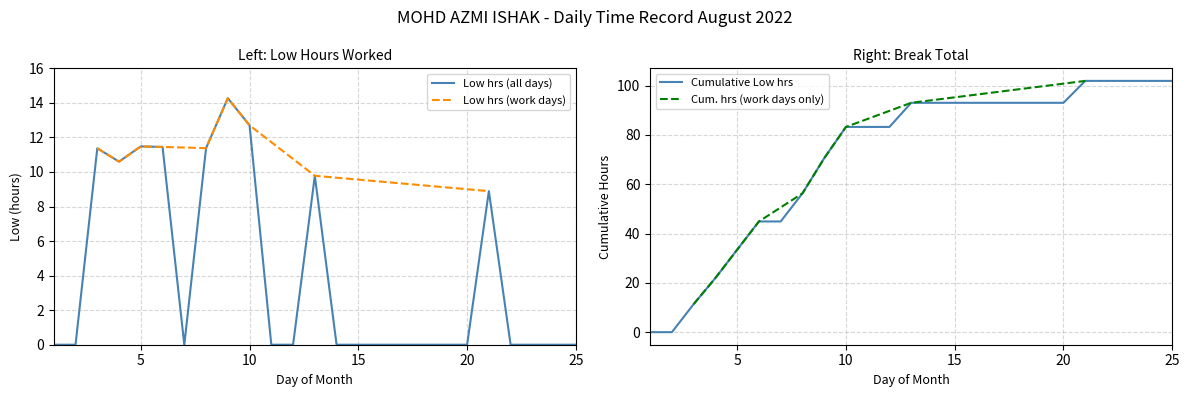

Which label corresponds to the smallest value in the chart?

1